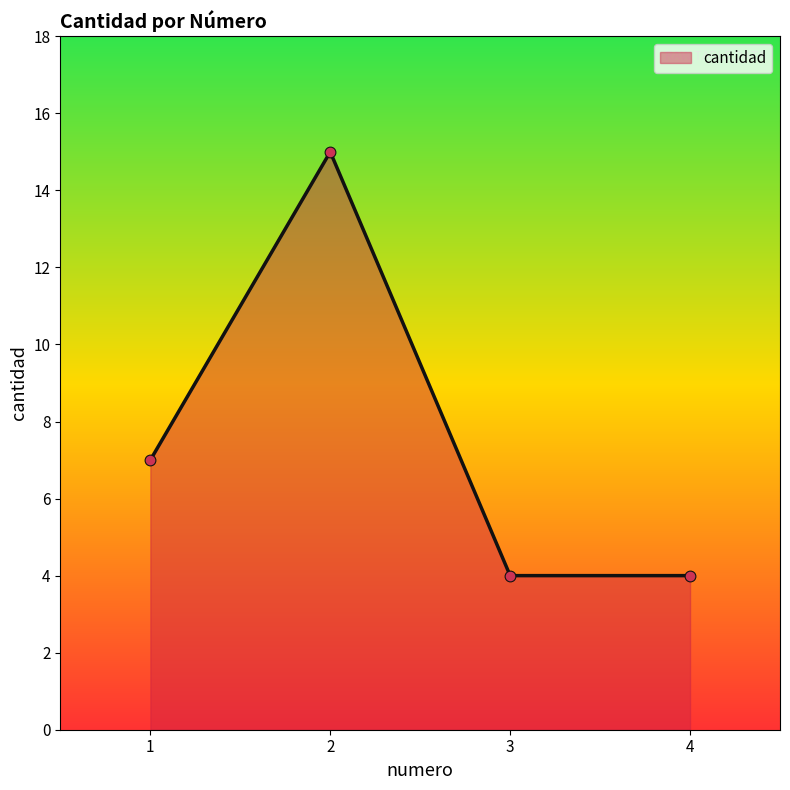

What is the change in value from 2 to 3?

-11